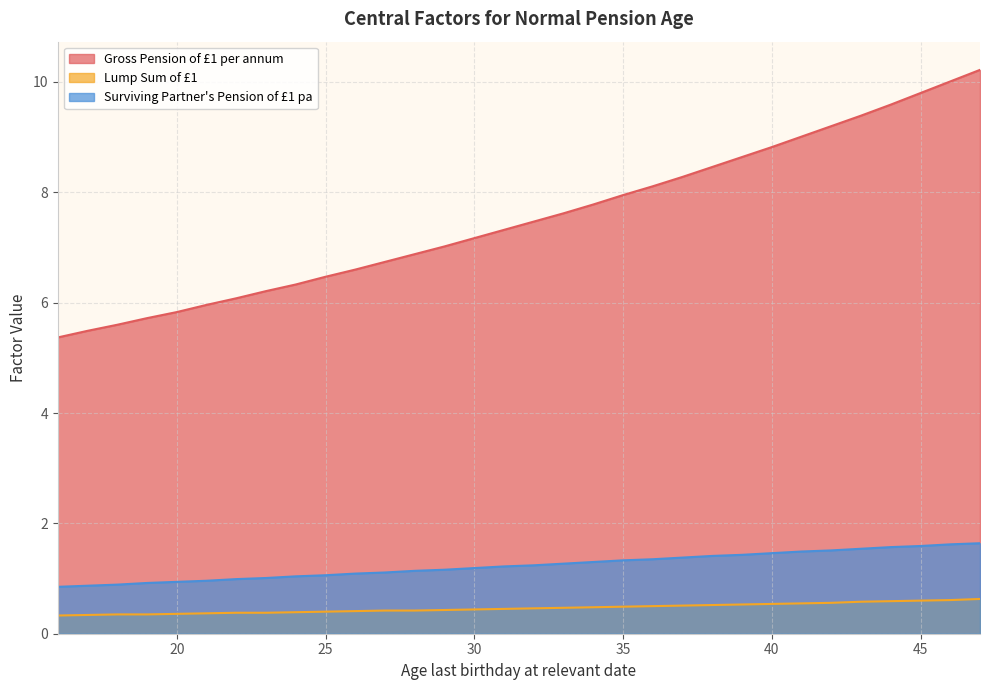

How many lines are shown in the chart?

3